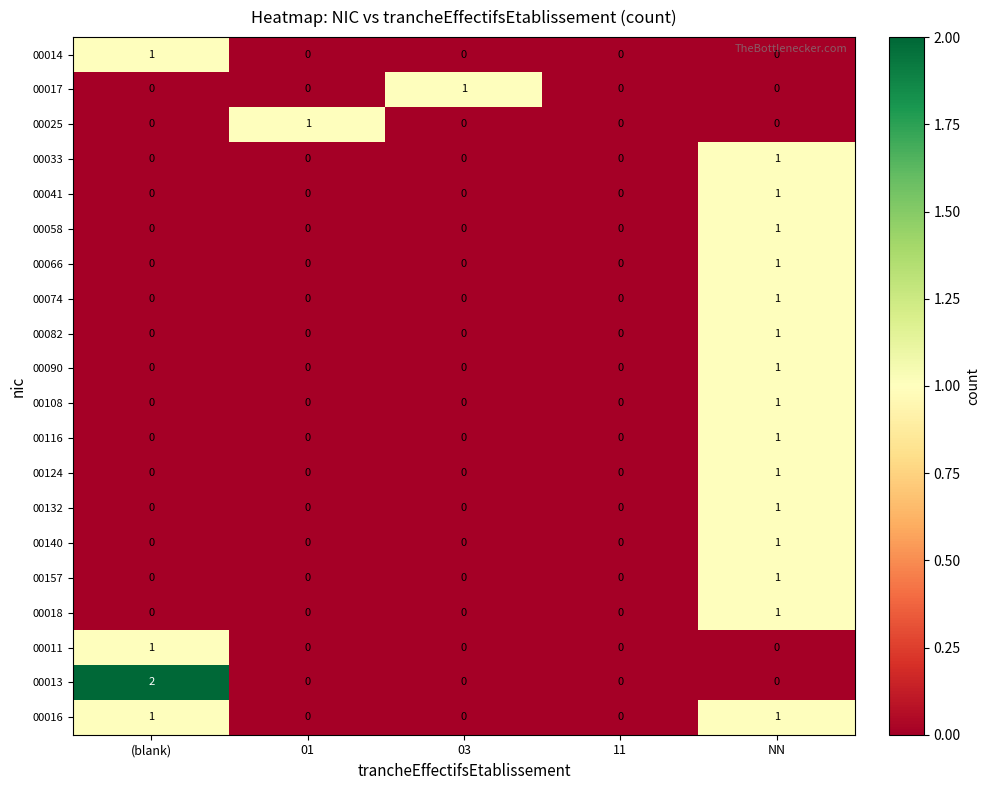

Count the 00157 values in the range 0 to 1.

5